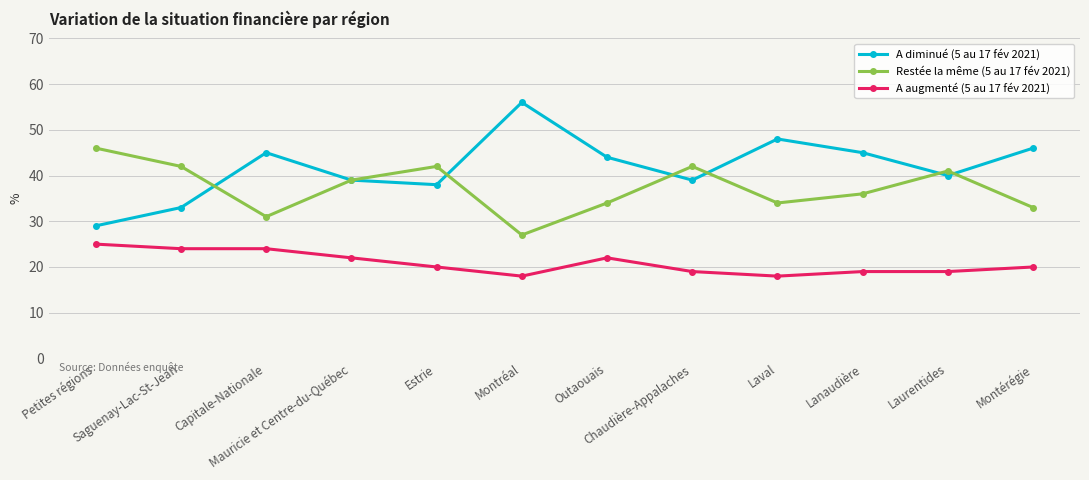

Where do A diminué (5 au 17 fév 2021) and Restée la même (5 au 17 fév 2021) first cross each other?

Saguenay-Lac-St-Jean and Capitale-Nationale